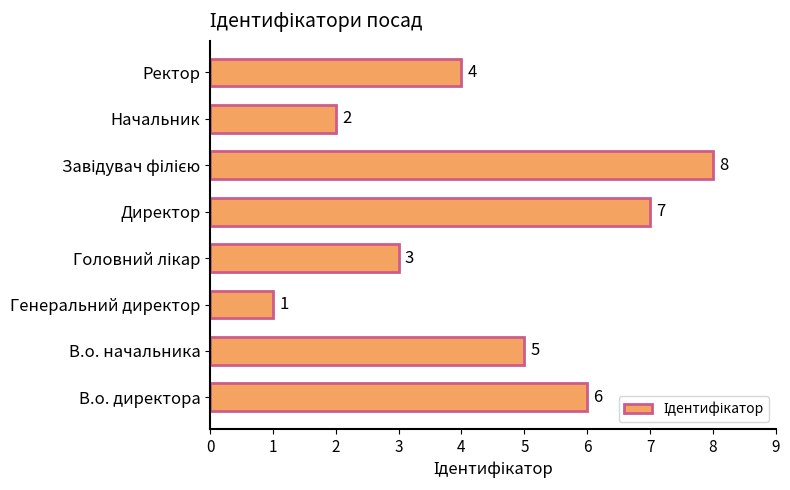

Reading bottom to top, list all the values displayed in this chart.

6	5	1	3	7	8	2	4